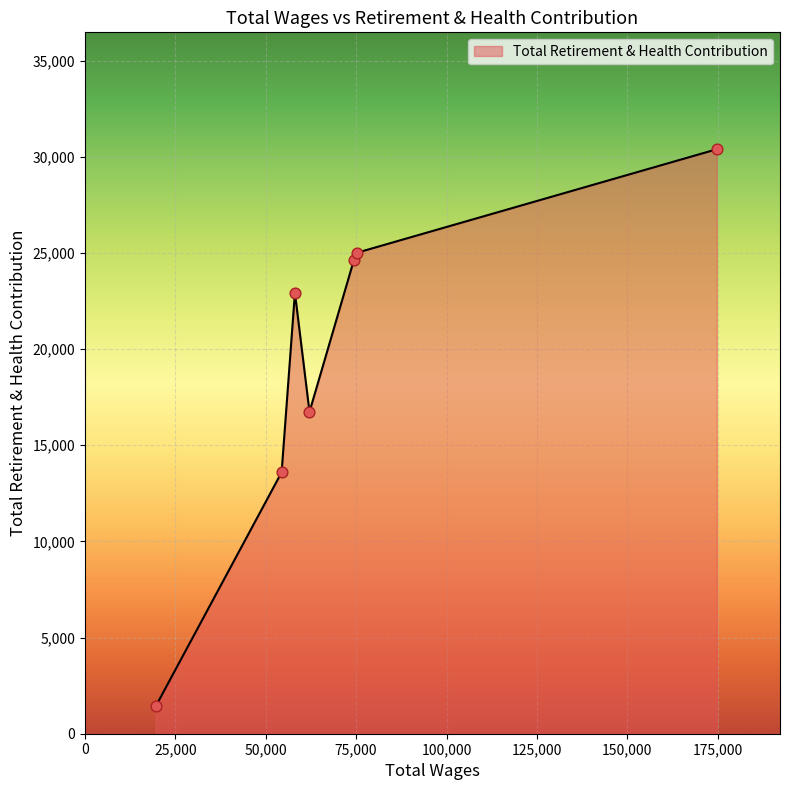

What is the average value?

19242